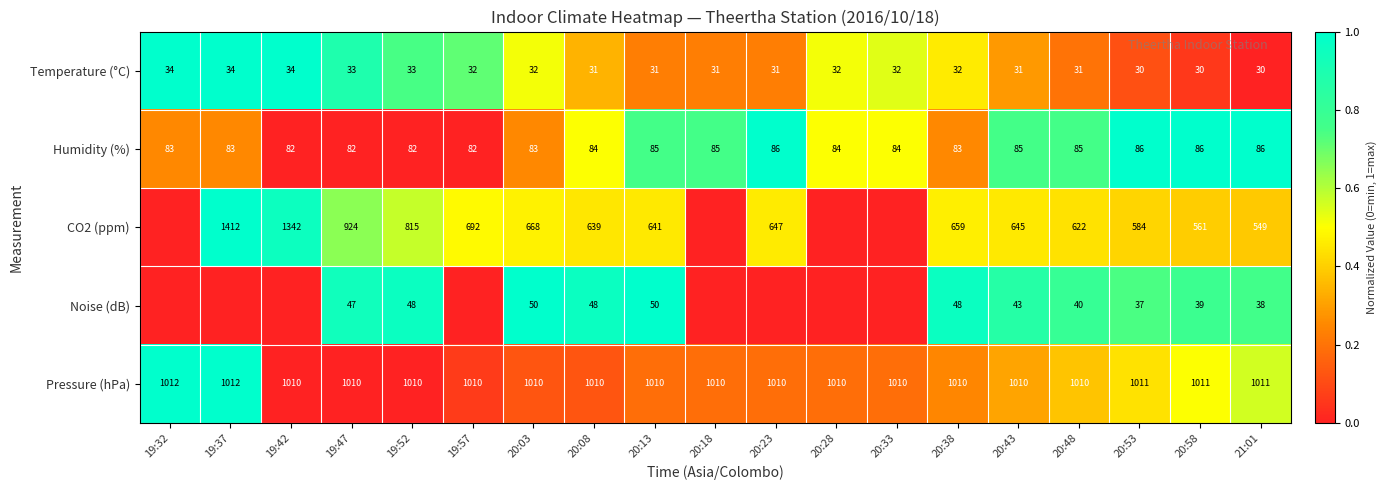

What is the sum of all Pressure (hPa) values?

19197